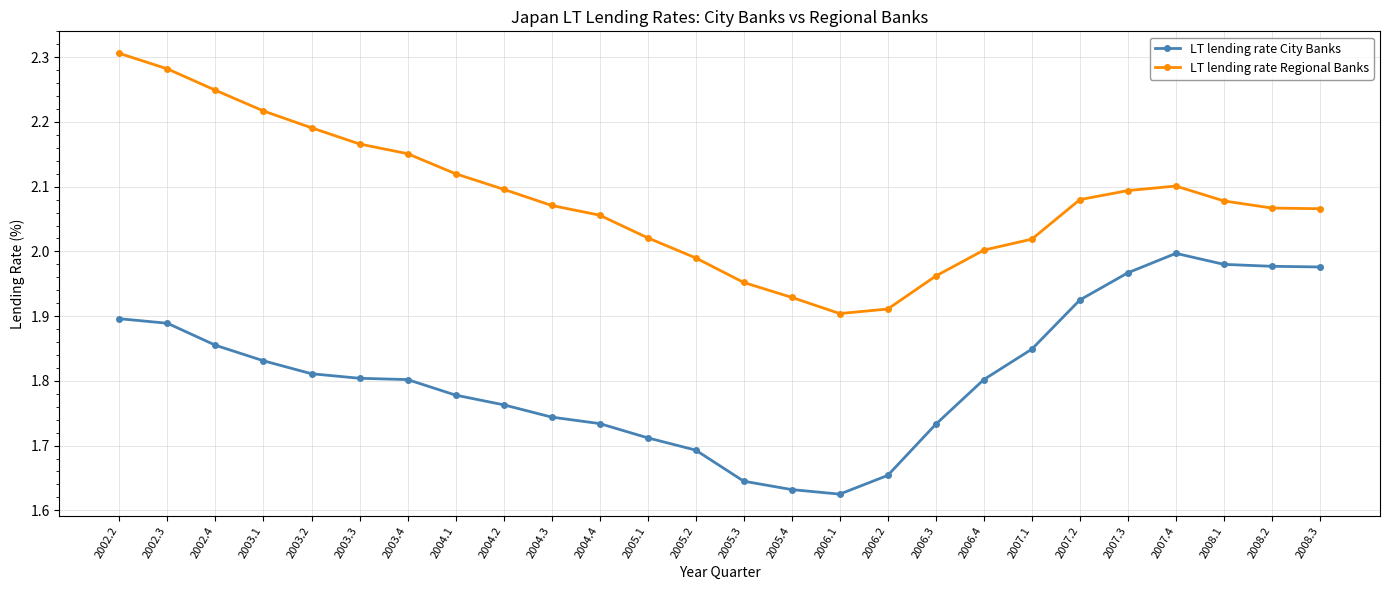

Between 2007.1 and 2004.3, which is larger?

2007.1